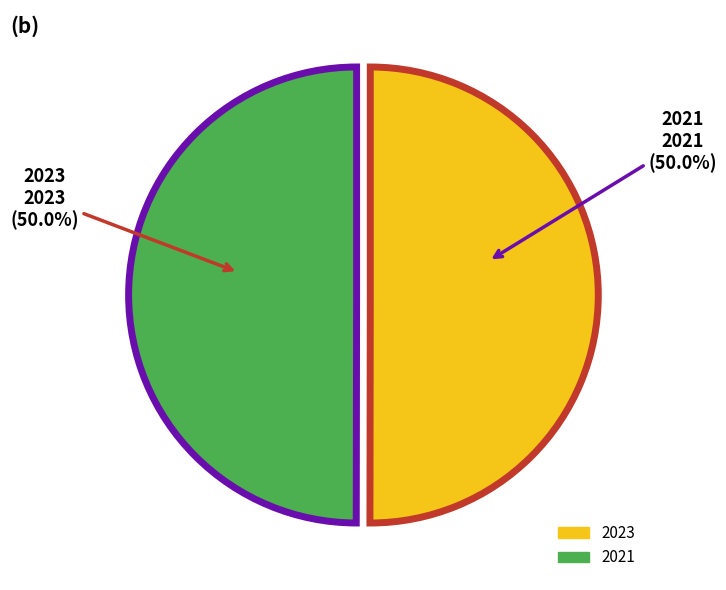

To the nearest percent, what portion does 2023 represent?

50%